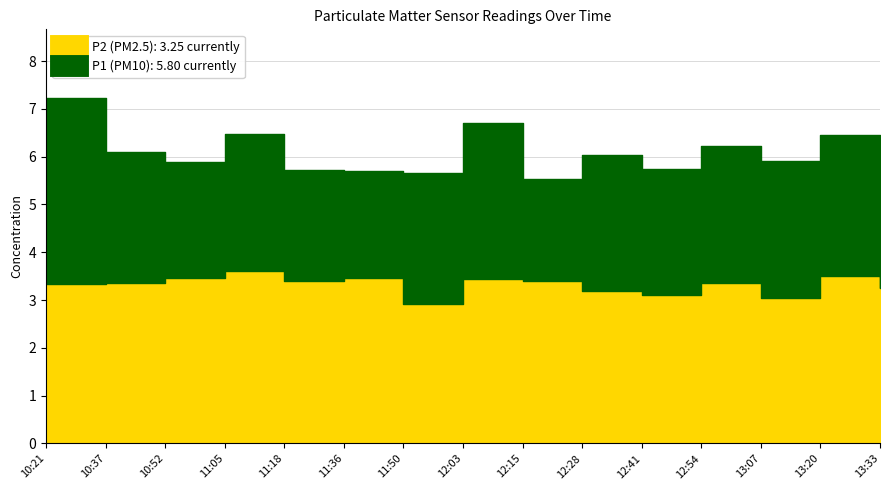

At which label does P1 reach its minimum?

12:15